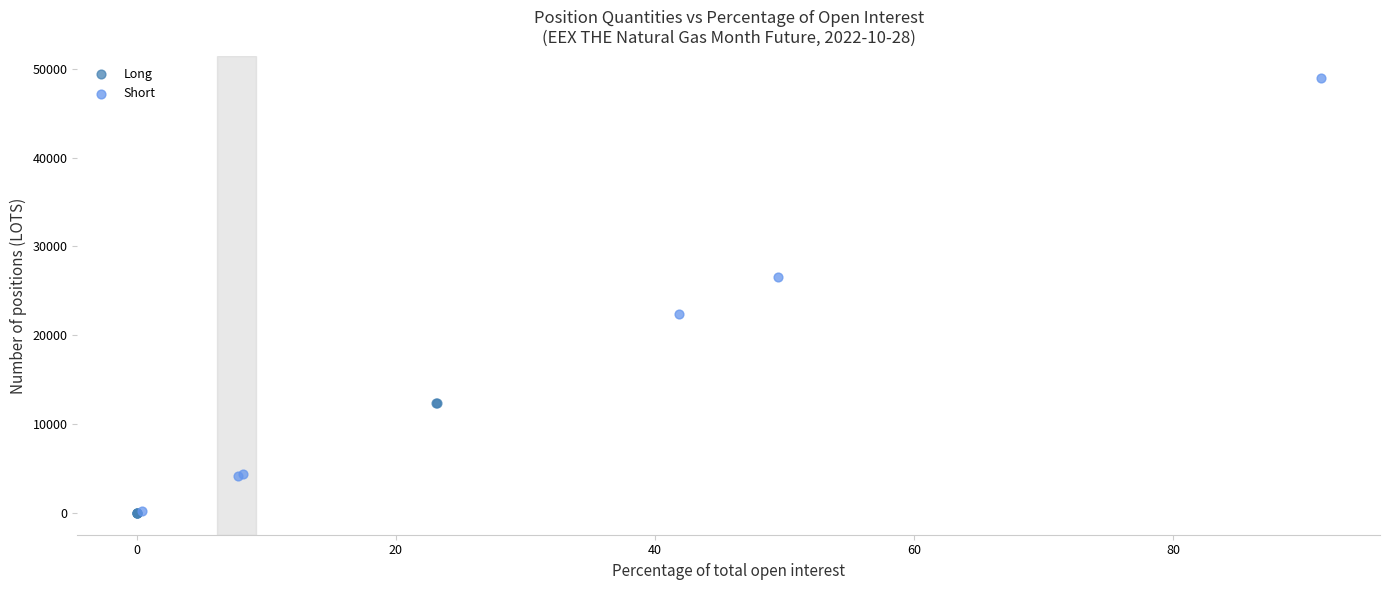

Which series reaches the maximum Y coordinate?

Short